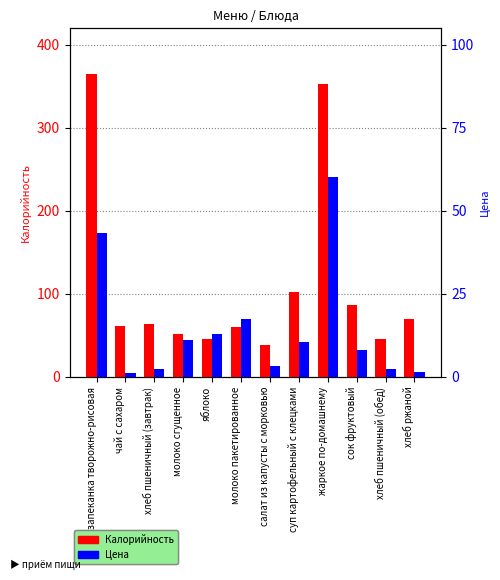

The value of Калорийность at хлеб ржаной is 70.0. True or false?

True